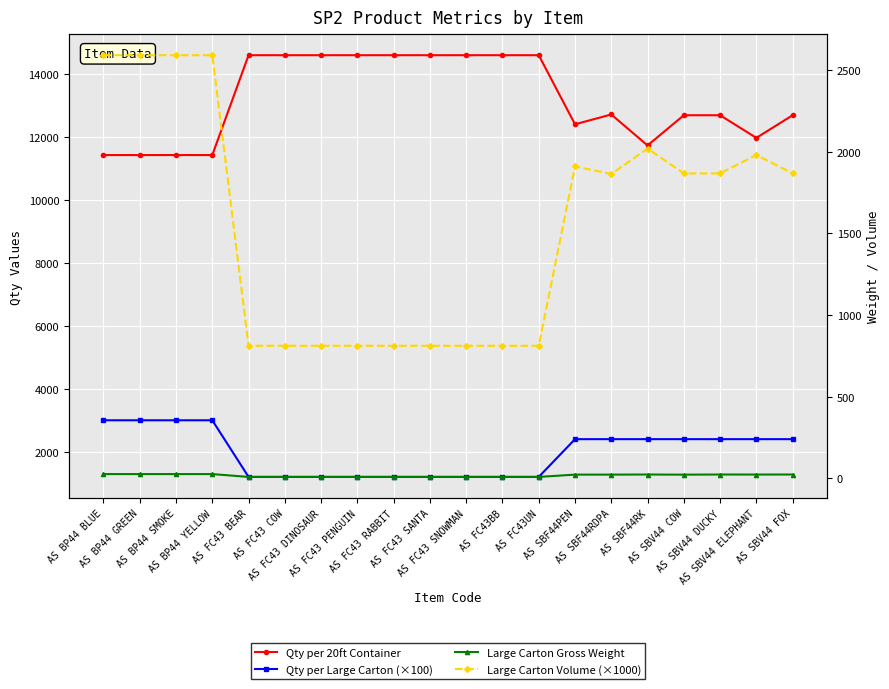

True or false: Large Carton Volume (×1000) has a value of 1170.7 at AS SBV44 DUCKY.

False